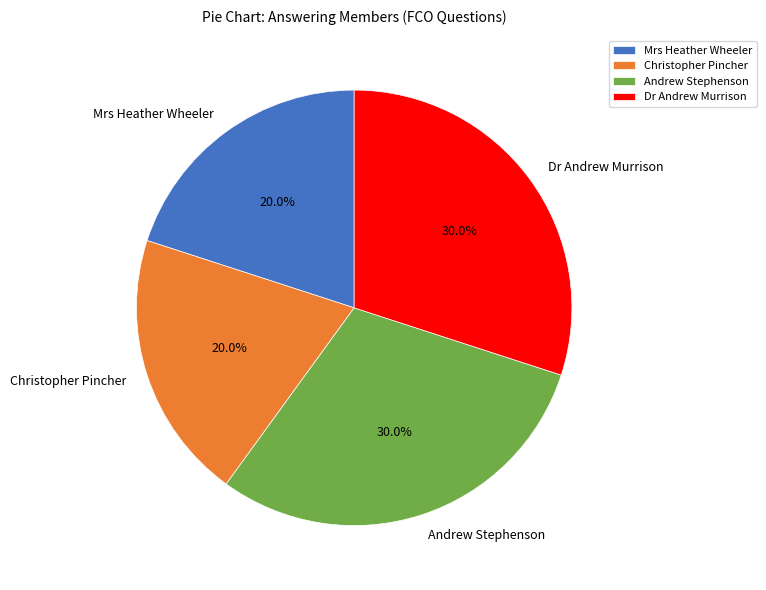

What is the ratio of the value at Andrew Stephenson to the value at Dr Andrew Murrison?

1.0